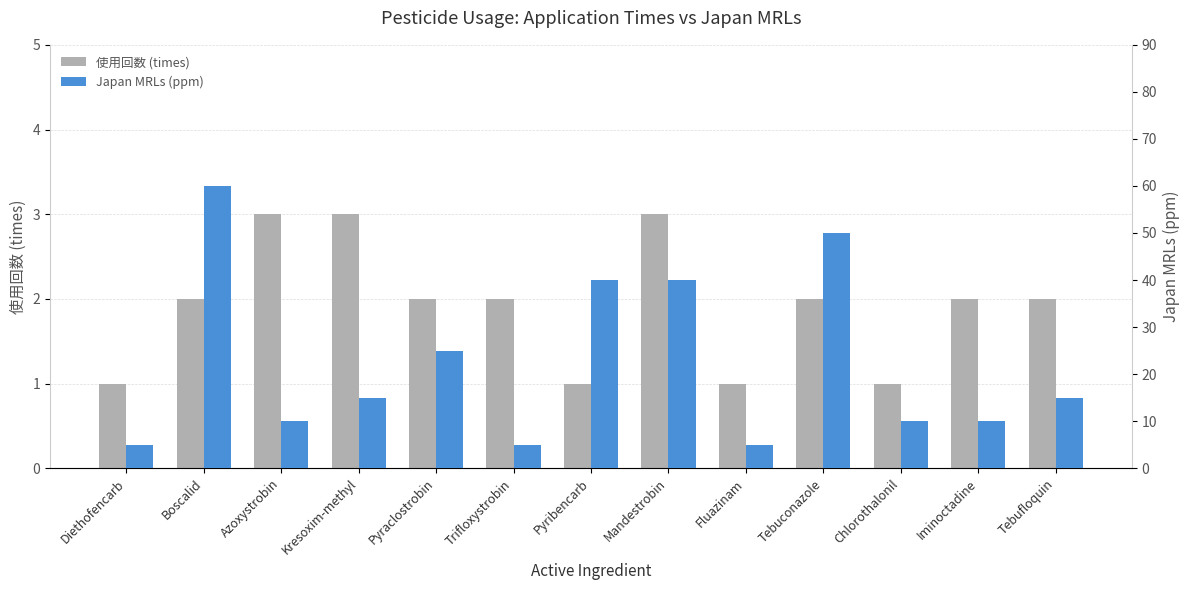

What is the difference between the maximum and minimum values in the Japan MRLs (ppm) series?

55